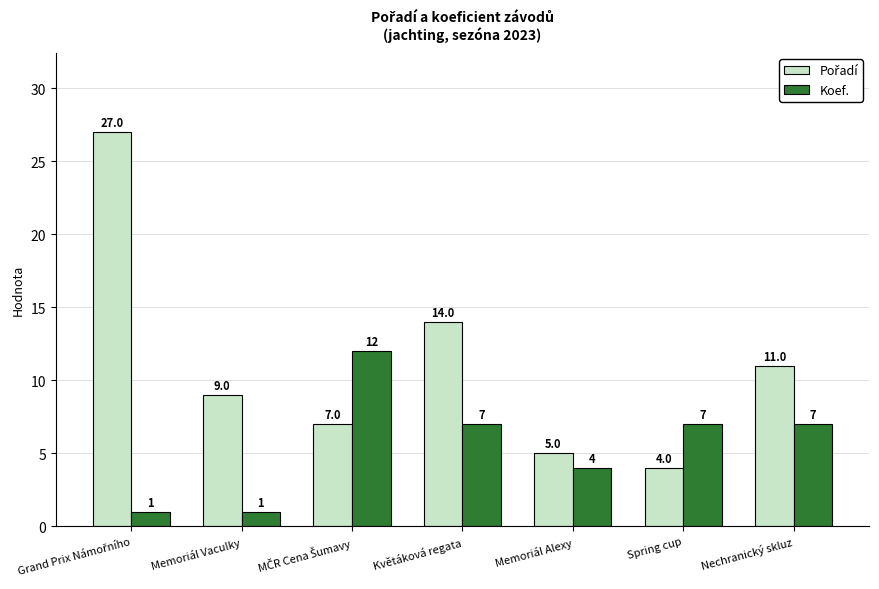

True or false: Koef. has a value of 7 at Nechranický skluz.

True